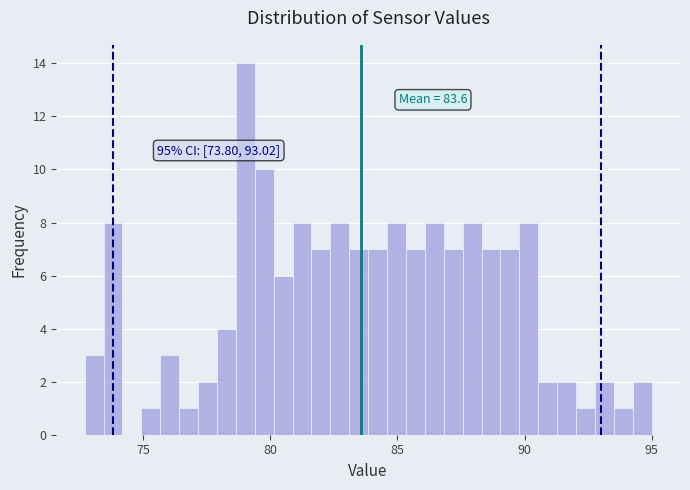

Around what value on the x-axis is the tallest bar? Give the approximate position of its centre, as read against the axis.

79.0